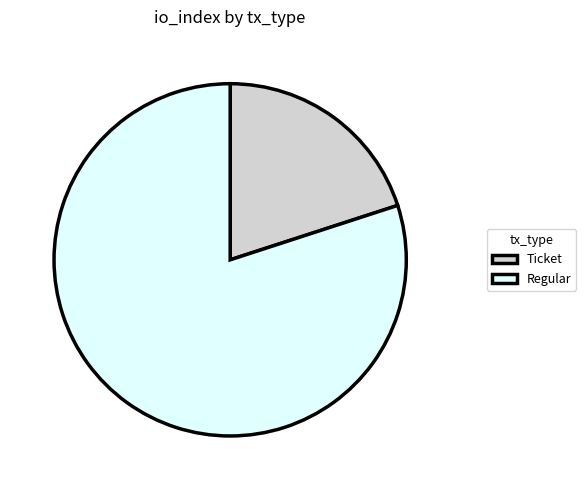

Do Ticket and Regular together represent more than half of the pie?

Yes